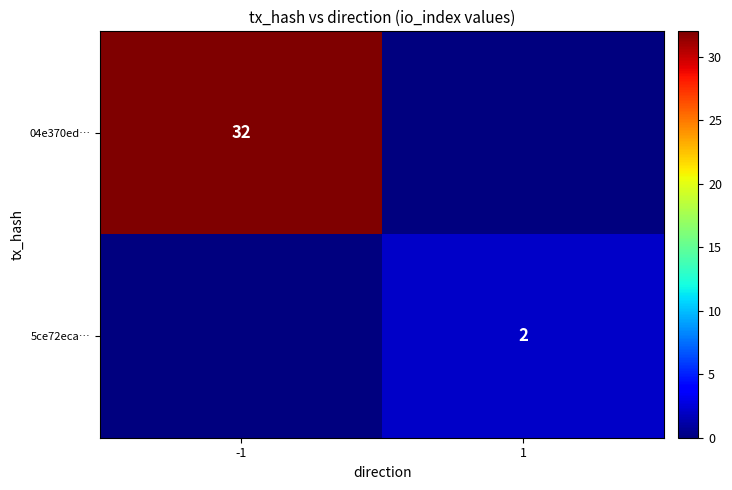

The value of 5ce72eca… at 1 is 3. True or false?

False